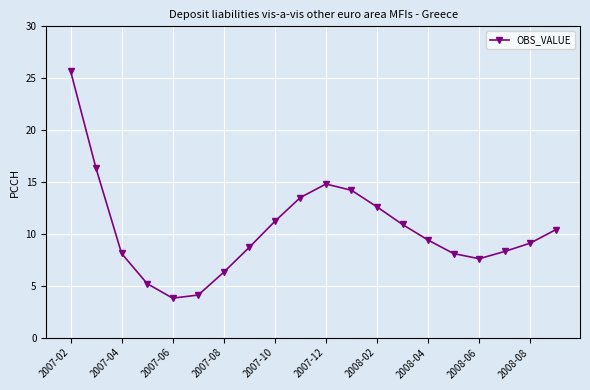

What is the greatest value displayed?

25.7